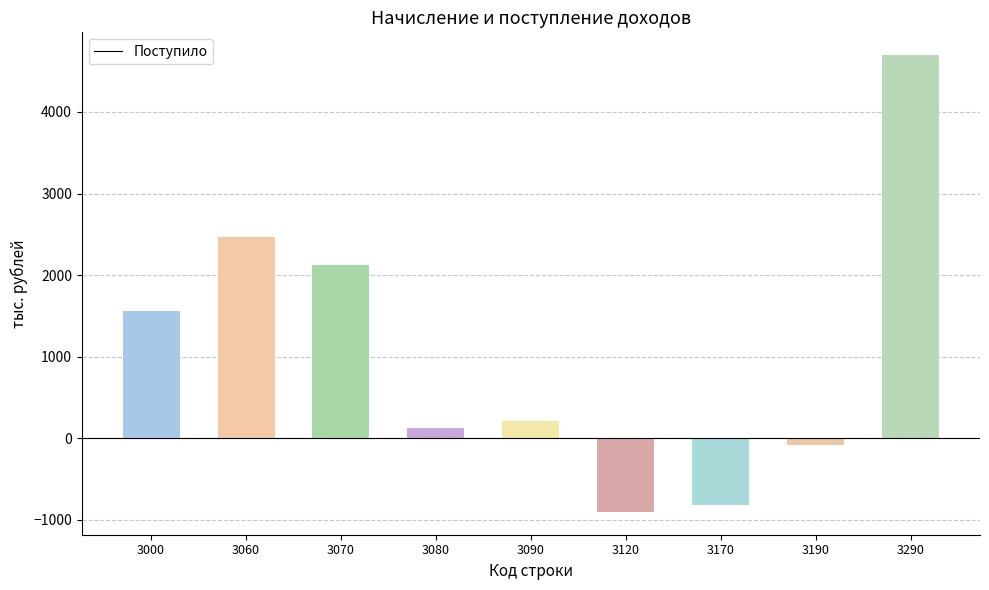

Which label corresponds to the smallest value in the chart?

3120